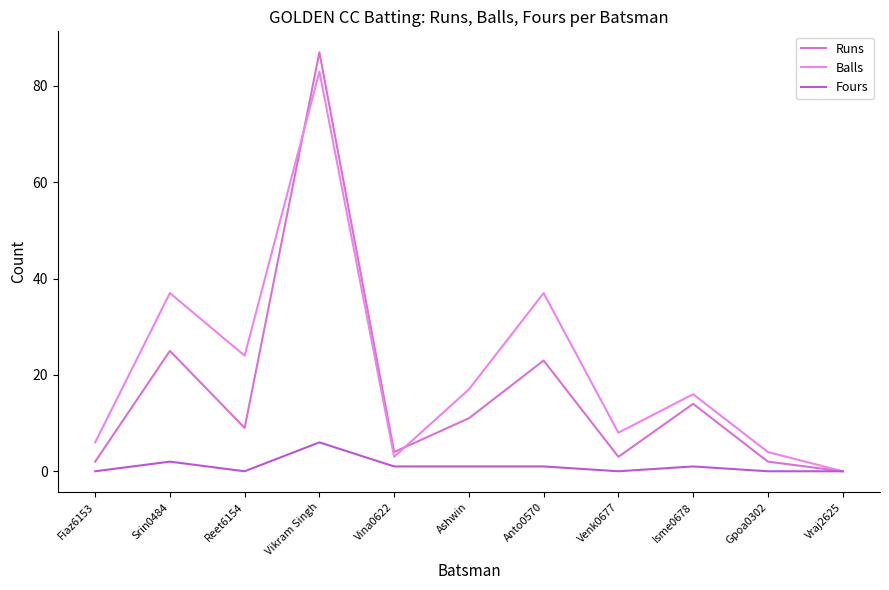

Does the chart display data point markers on the line(s)?

No